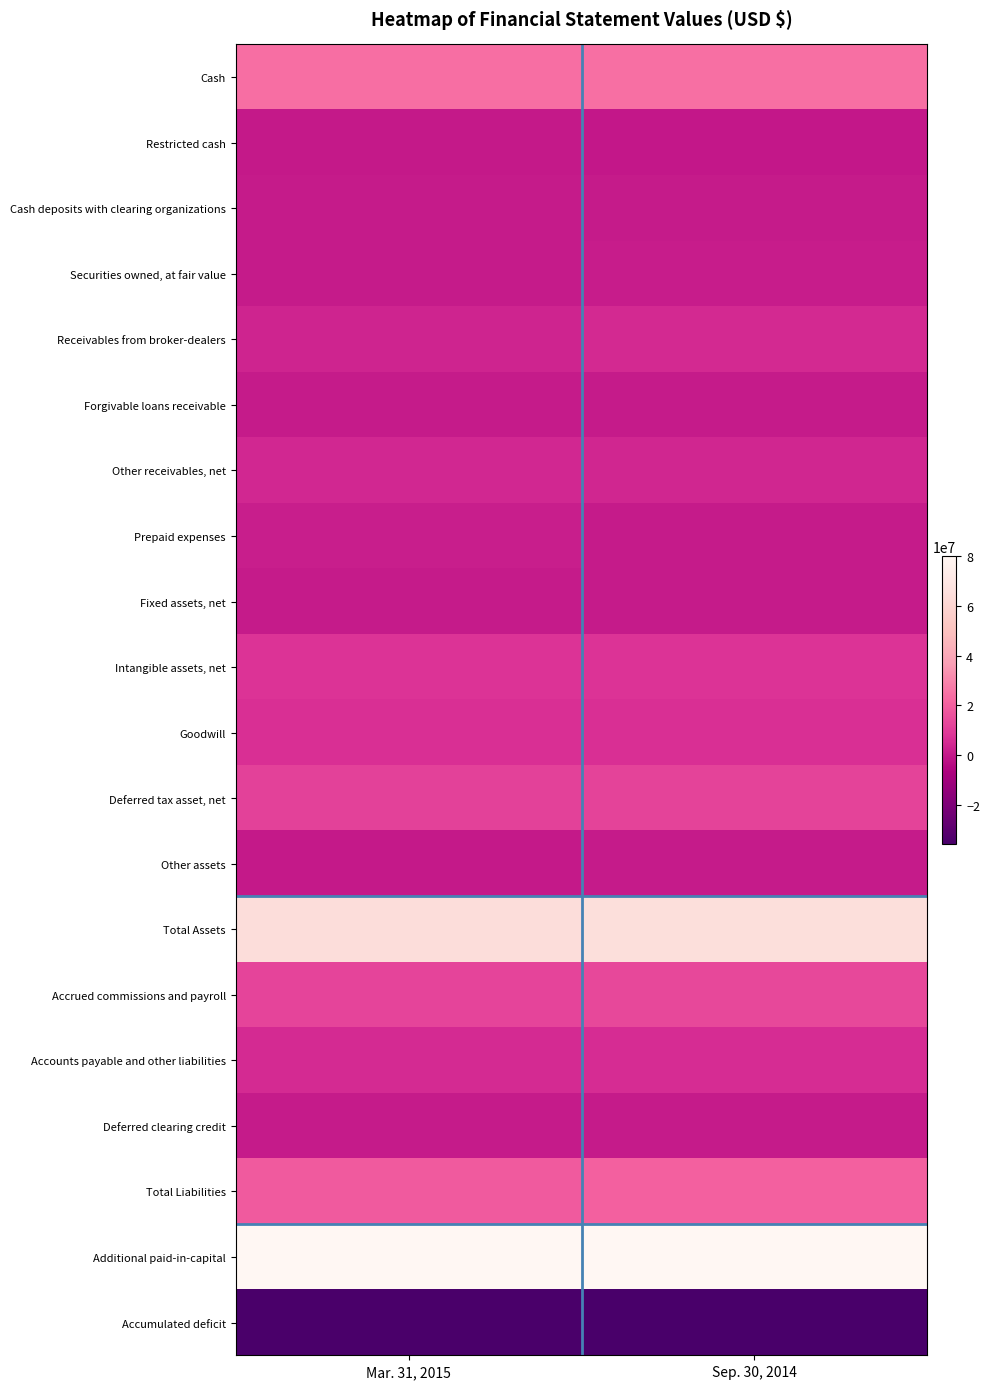

What is the minimum value shown in the chart?

-35569000